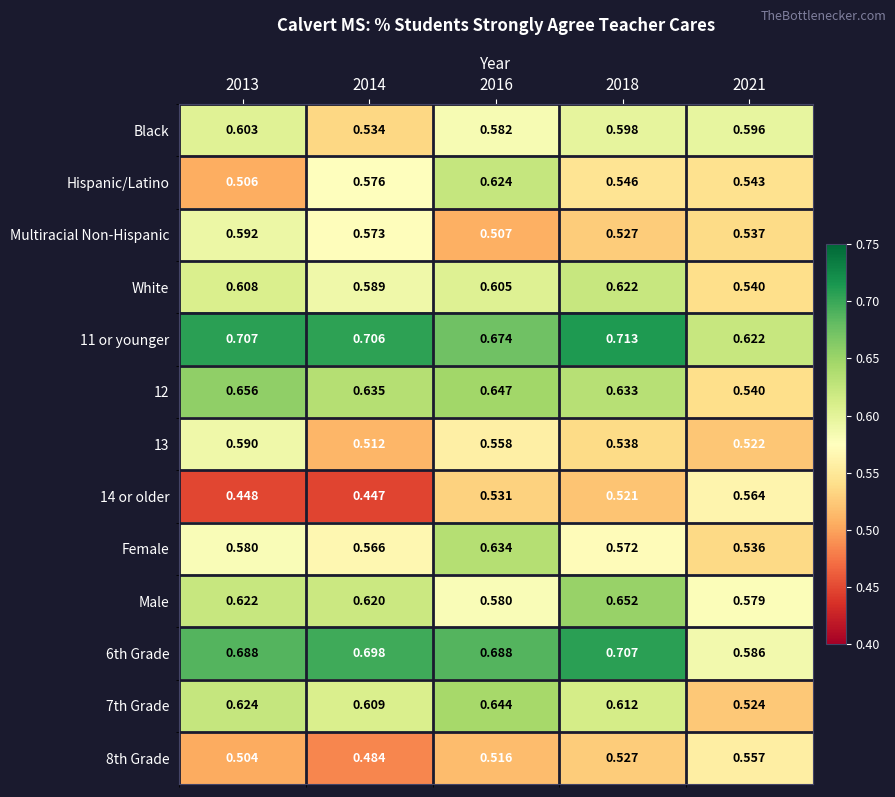

What is the total value across all series at 2014?

7.5